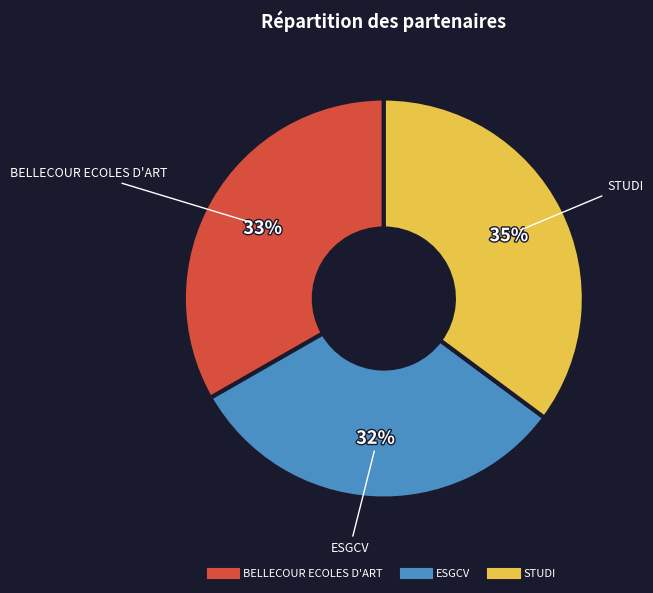

What is the smallest slice in the pie chart?

ESGCV